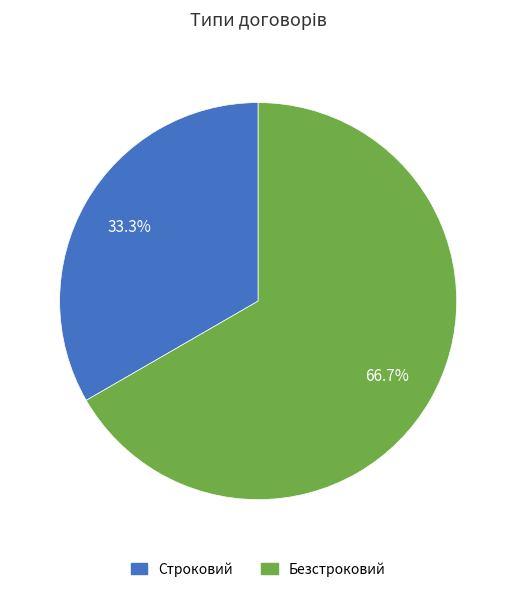

How many slices are in this pie chart?

2